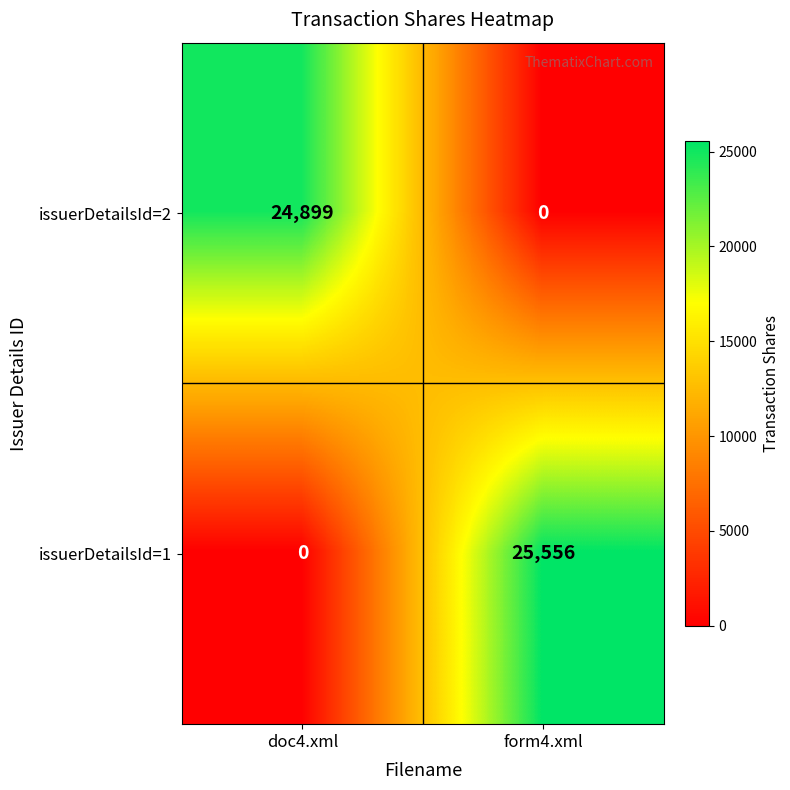

What is the difference between the highest and lowest values at doc4.xml?

24899